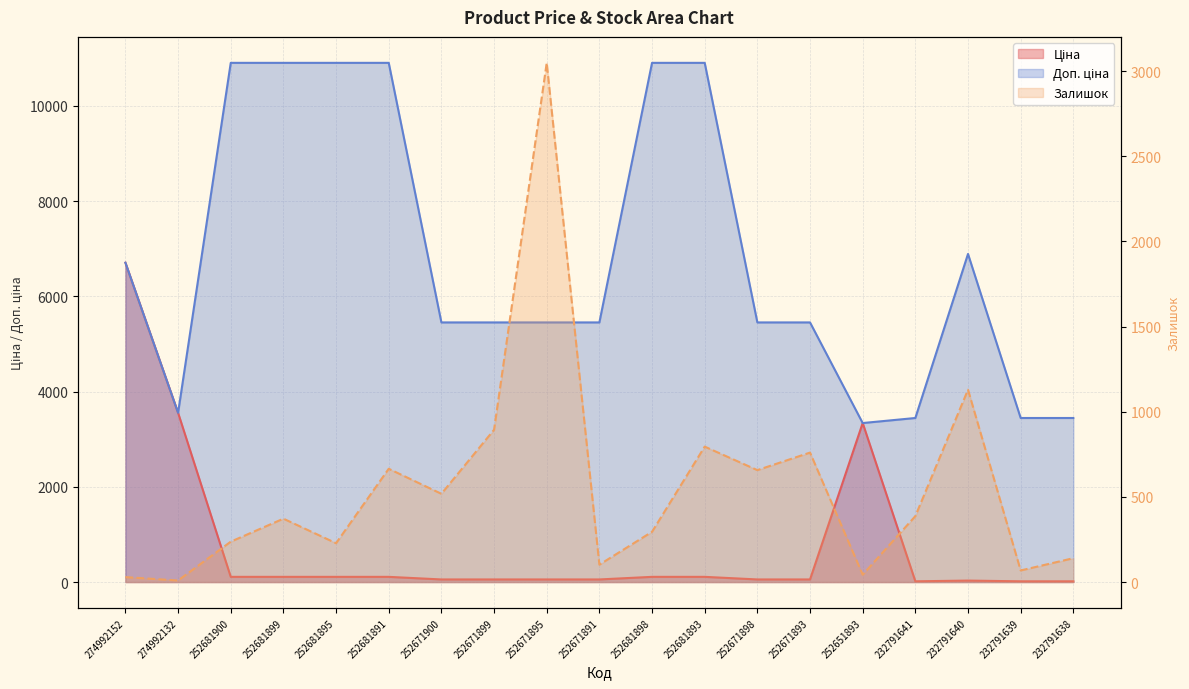

Between 252681899 and 274992152, which is larger?

252681899